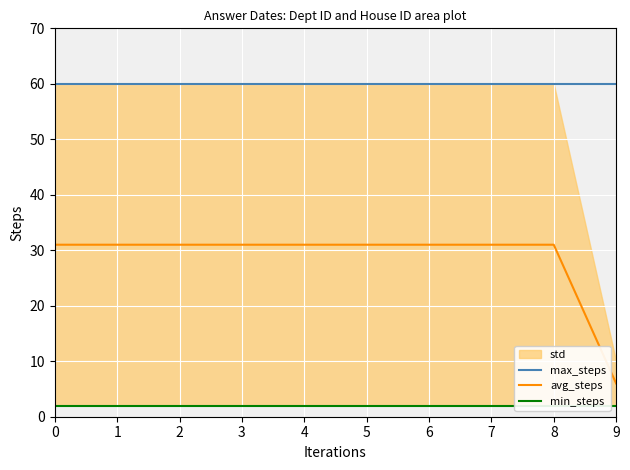

What is the total value across all series at 7?

93